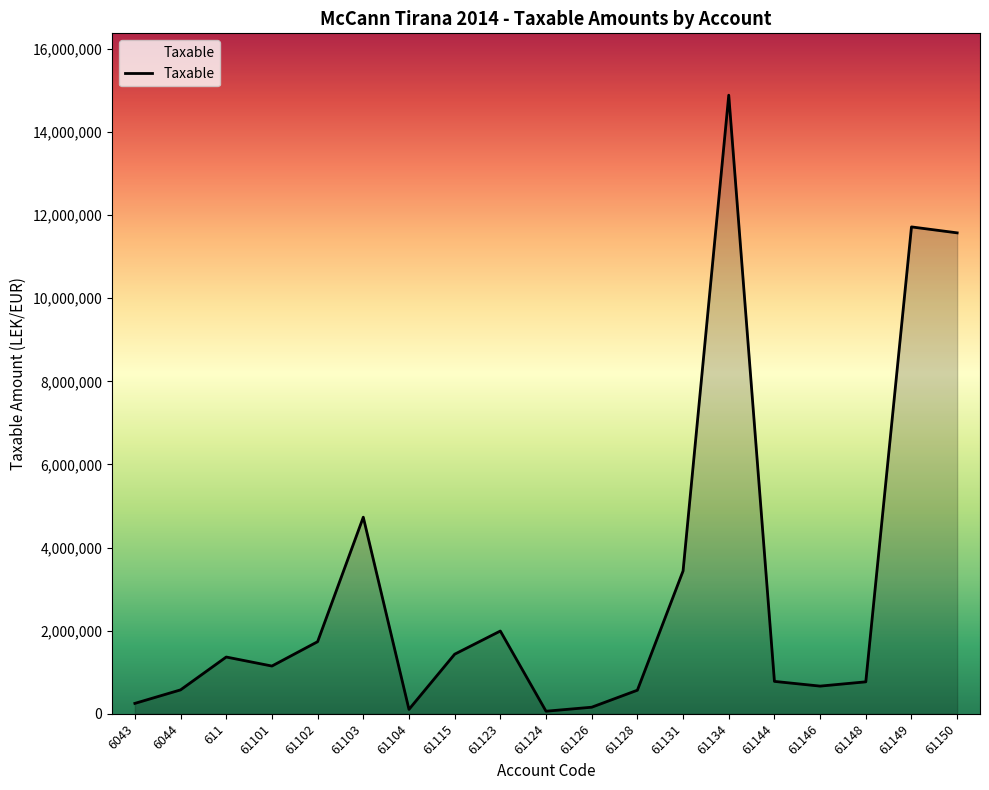

What is the difference between the maximum and minimum values?

14826046.6